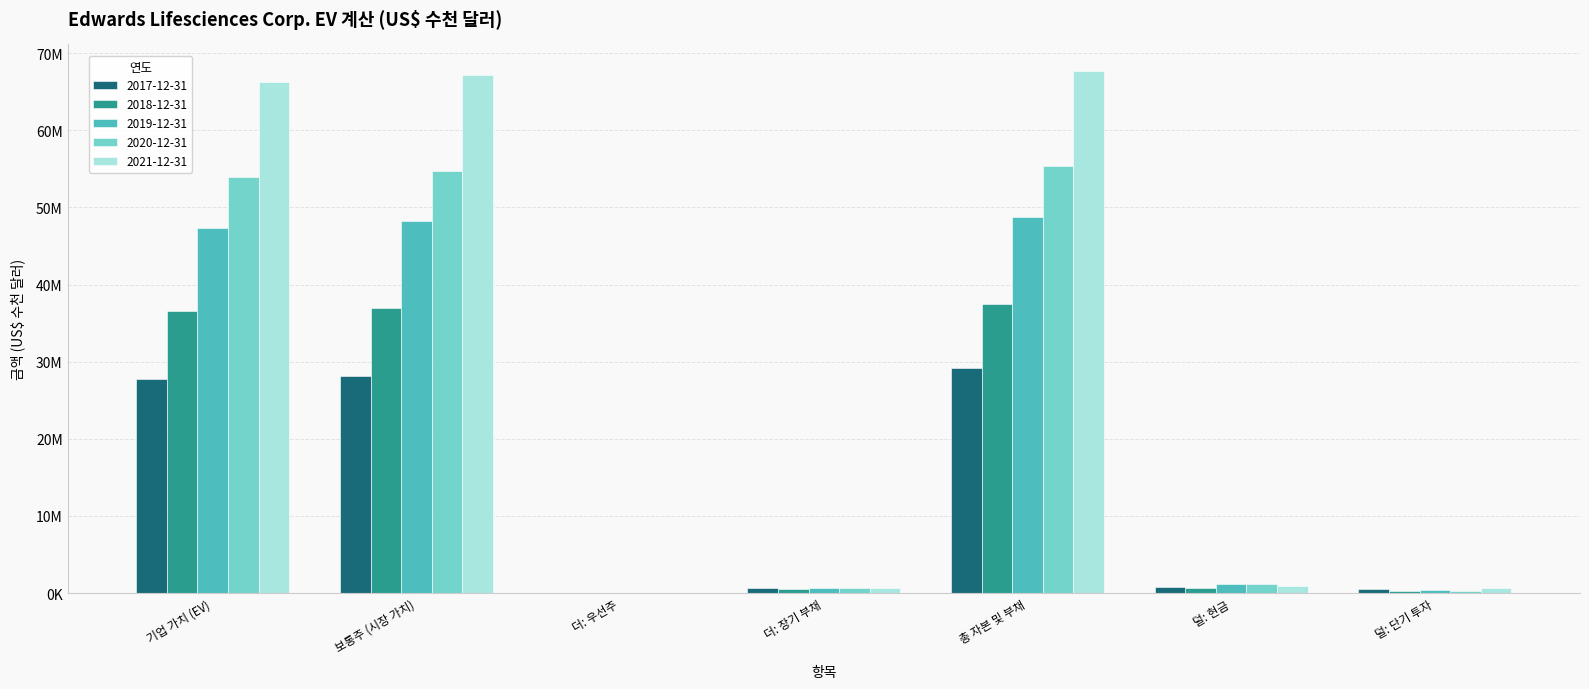

Which series has the widest spread of values?

2021-12-31